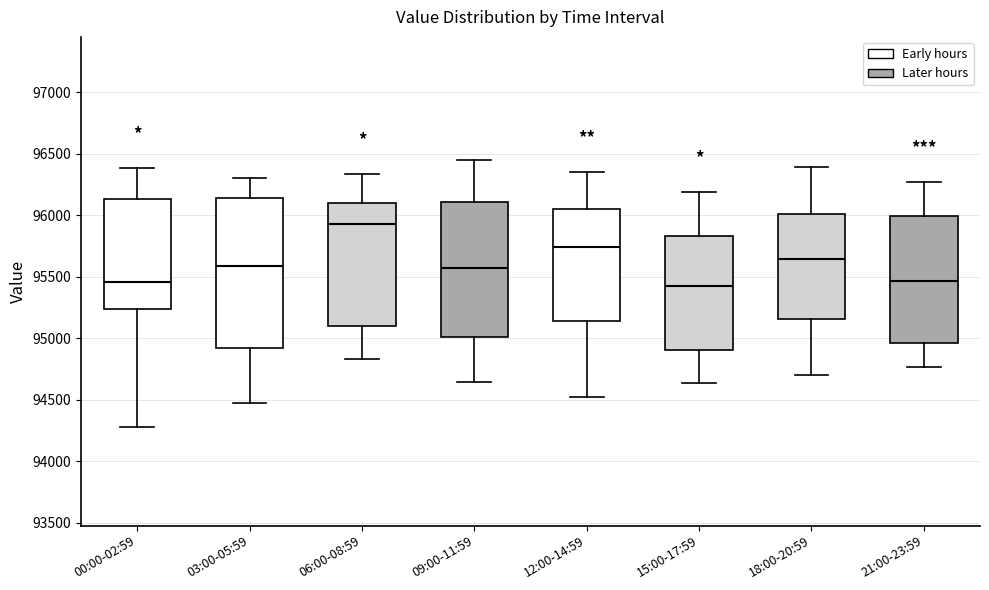

Where is the upper edge of the box for 09:00-11:59 on the y-axis? The values are not printed on the chart, so give them approximately, as read against the axis.

96100